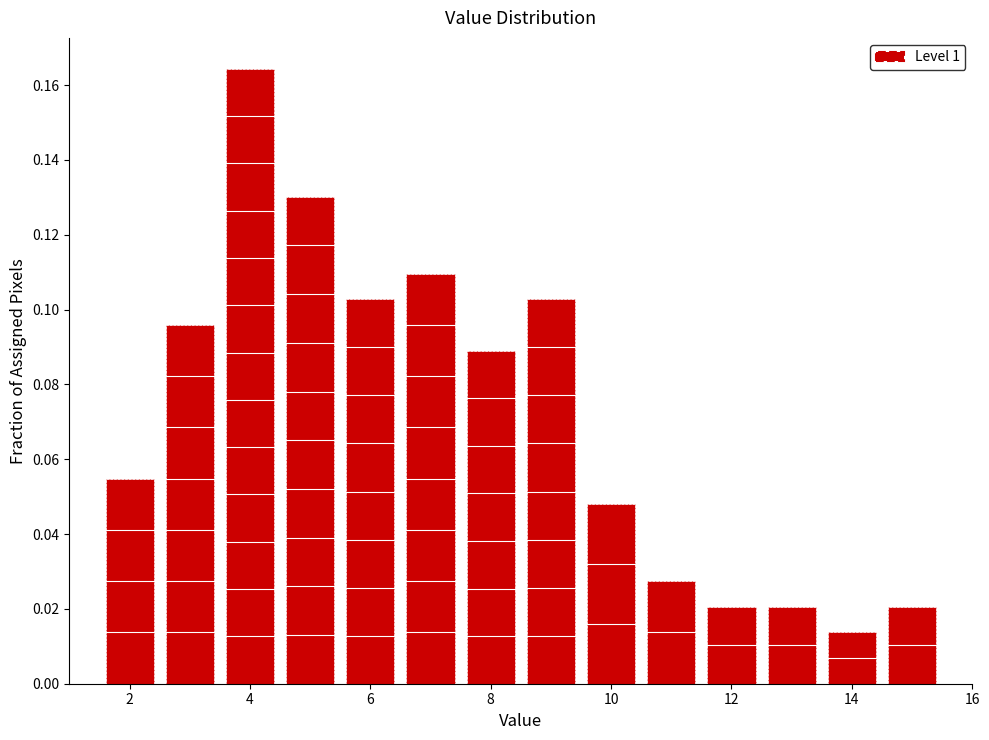

Over which range of the x-axis is the bar tallest?

3.5 to 4.5